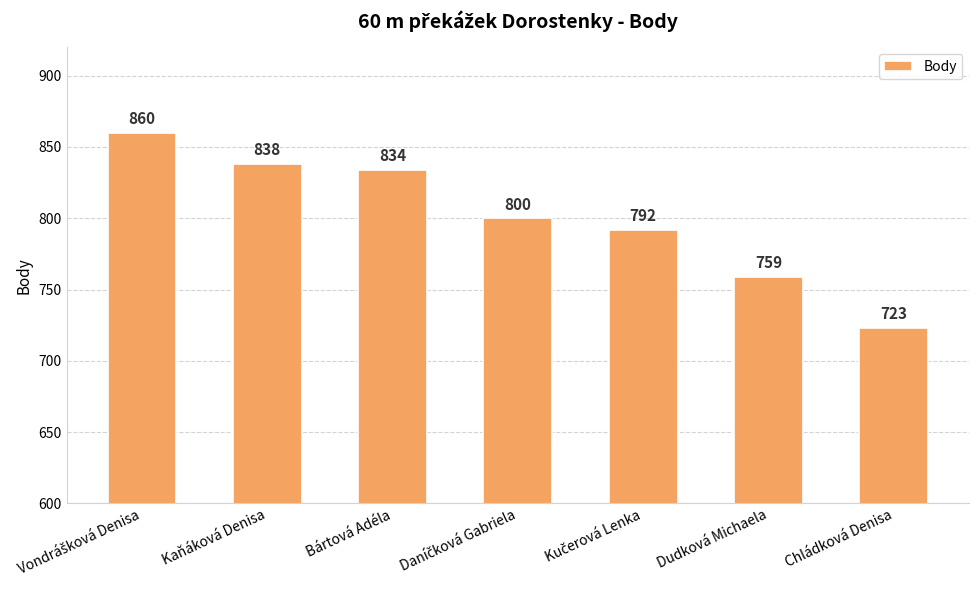

What is the approximate value at Kaňáková Denisa, to the nearest 50?

850